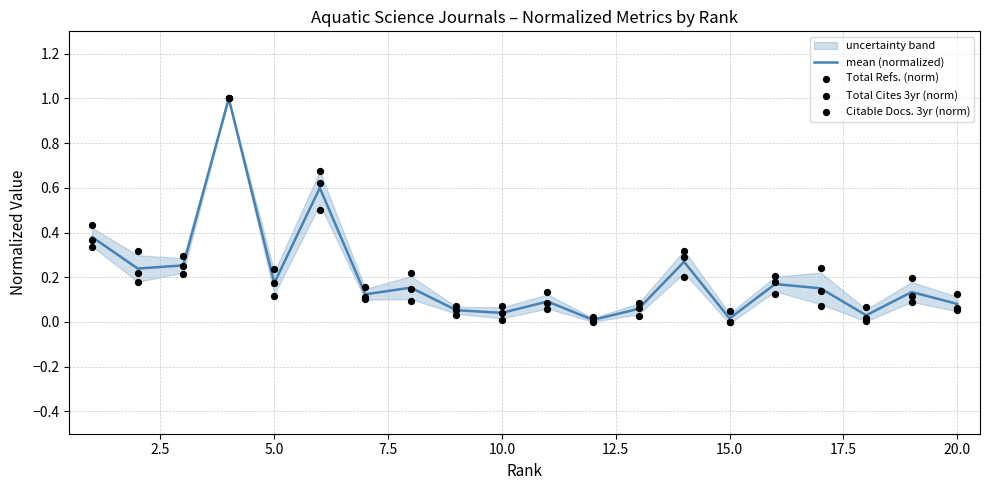

Which series contains the highest Y value?

mean (normalized)